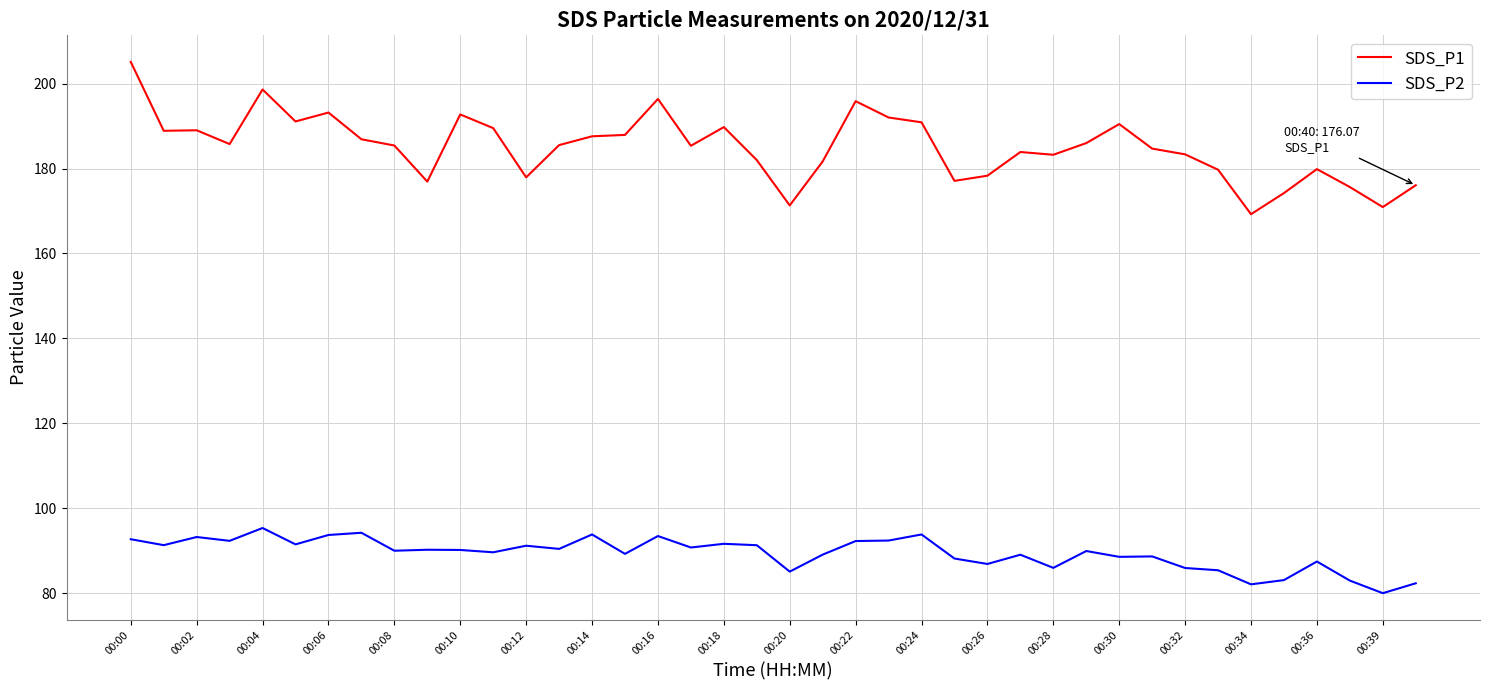

What is the sum of all SDS_P1 values?

7400.5